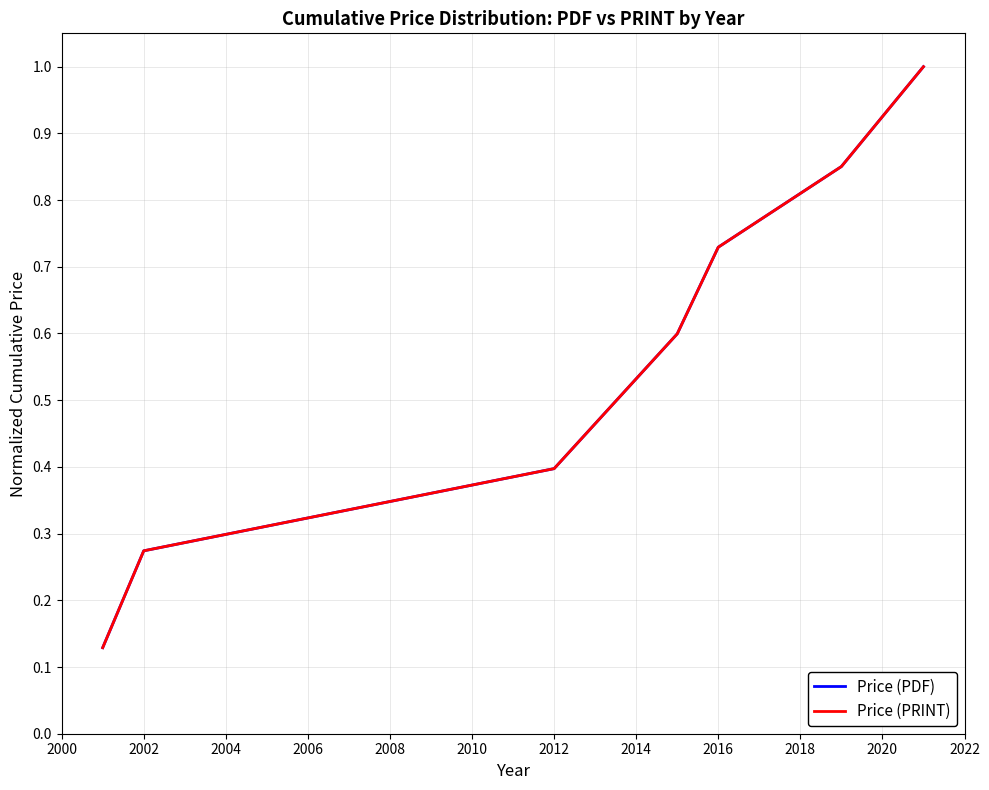

Does the chart have visible grid lines?

Yes